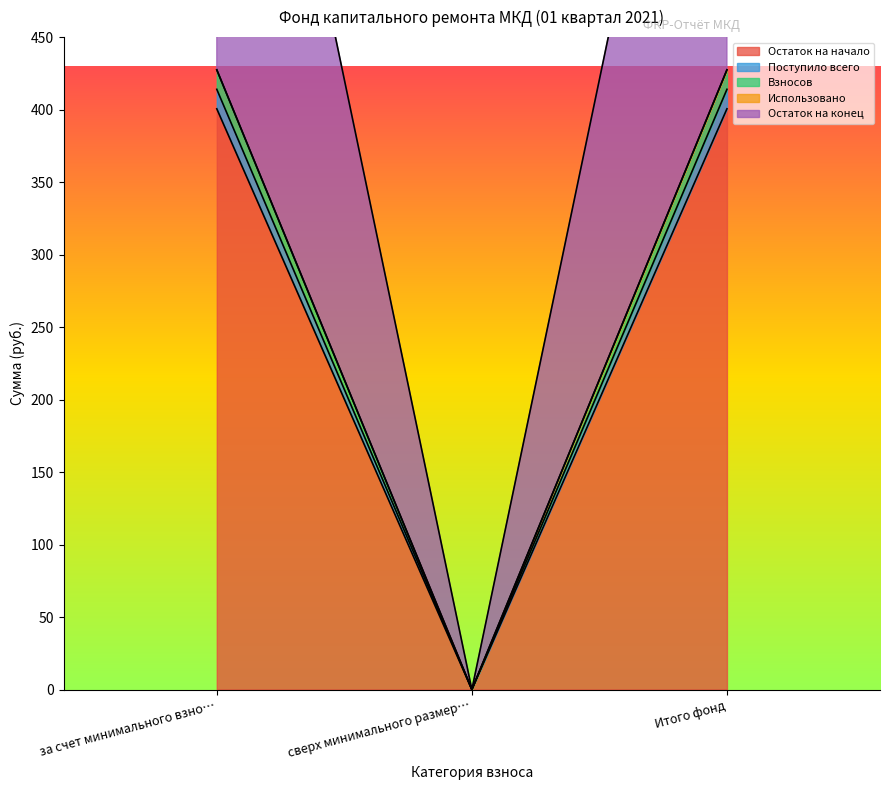

True or false: Поступило всего has a value of -252.0 at сверх минимального размер….

False